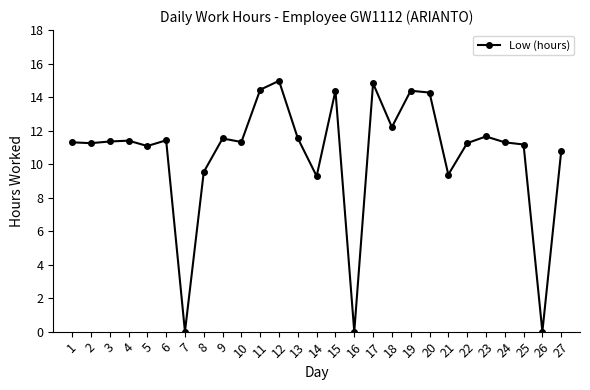

True or false: the data has more than 2 interior local peaks.

True